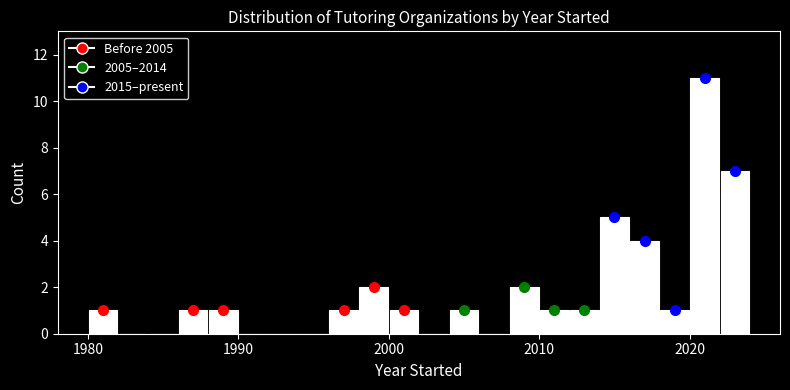

Read against the x-axis, roughly where is the centre of the tallest bar?

2021